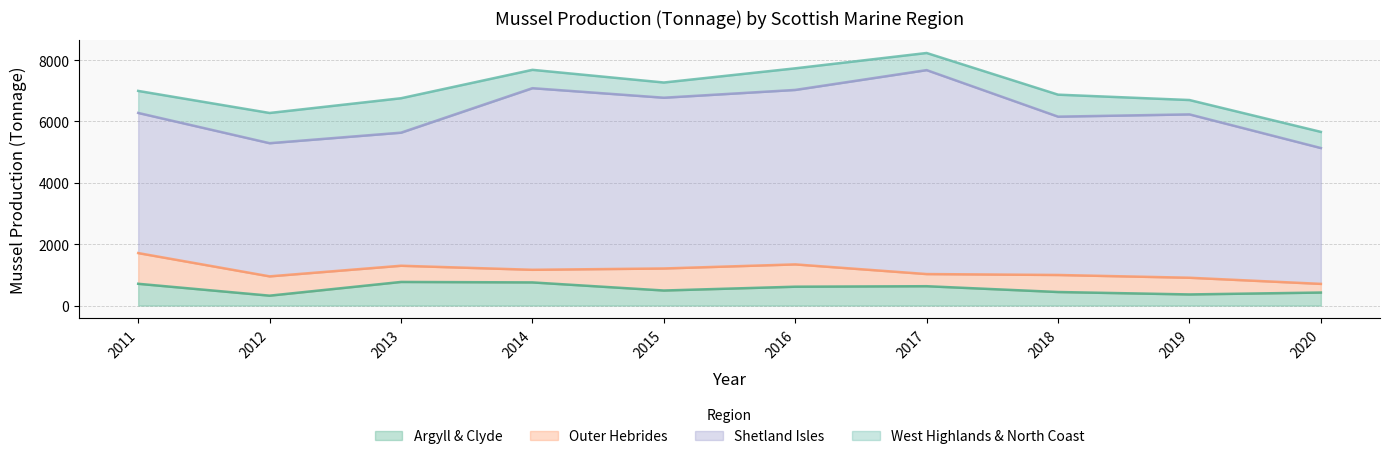

True or false: Shetland Isles and Outer Hebrides cross at least once.

False